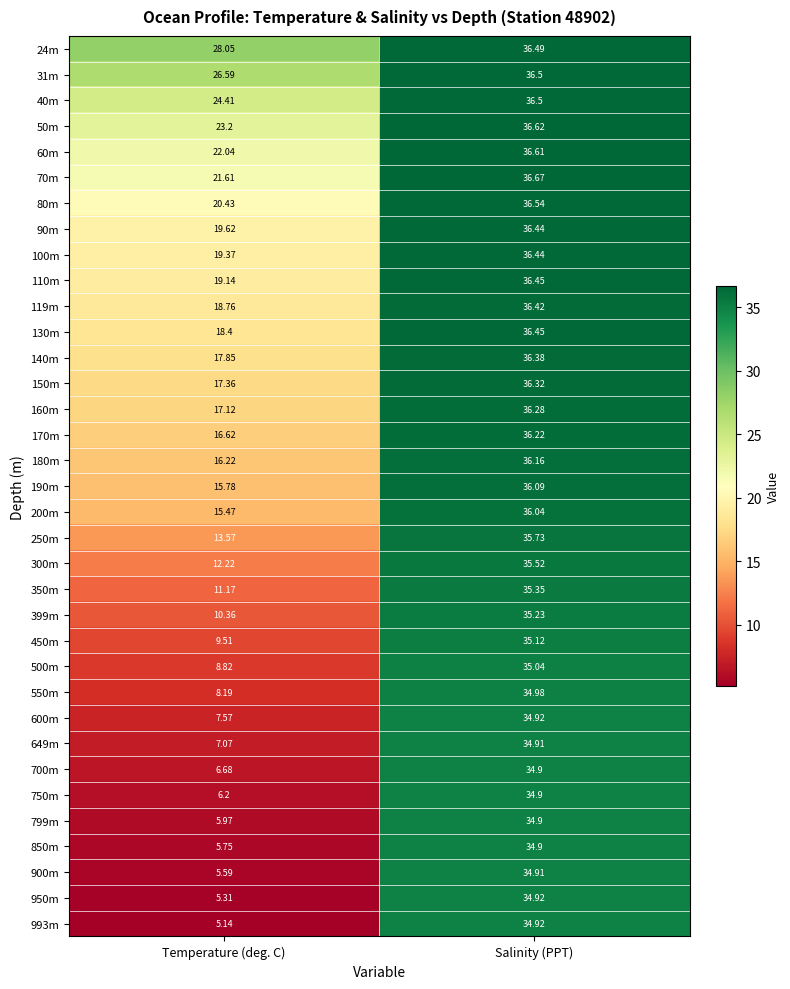

Which category has the highest value in the 100m series?

Salinity (PPT)